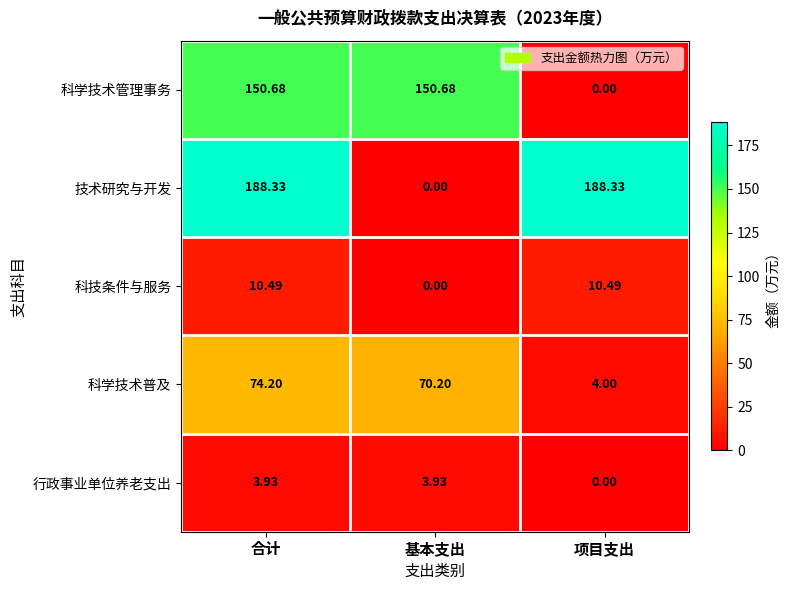

Which category has the lowest value in the 科学技术普及 series?

项目支出